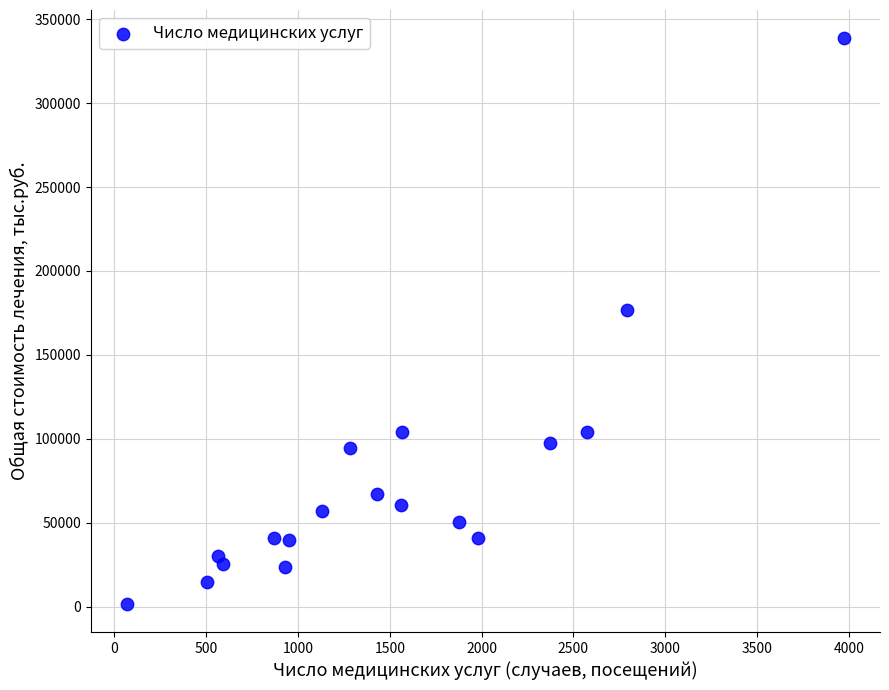

What Y value in the scatter plot is closest to 170213?

176655.2